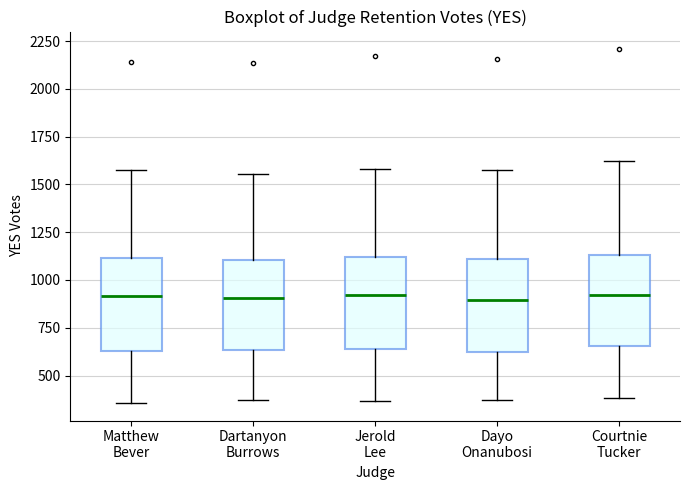

Where does the lower whisker of the box for Dartanyon Burrows end on the y-axis? The values are not printed on the chart, so give them approximately, as read against the axis.

350